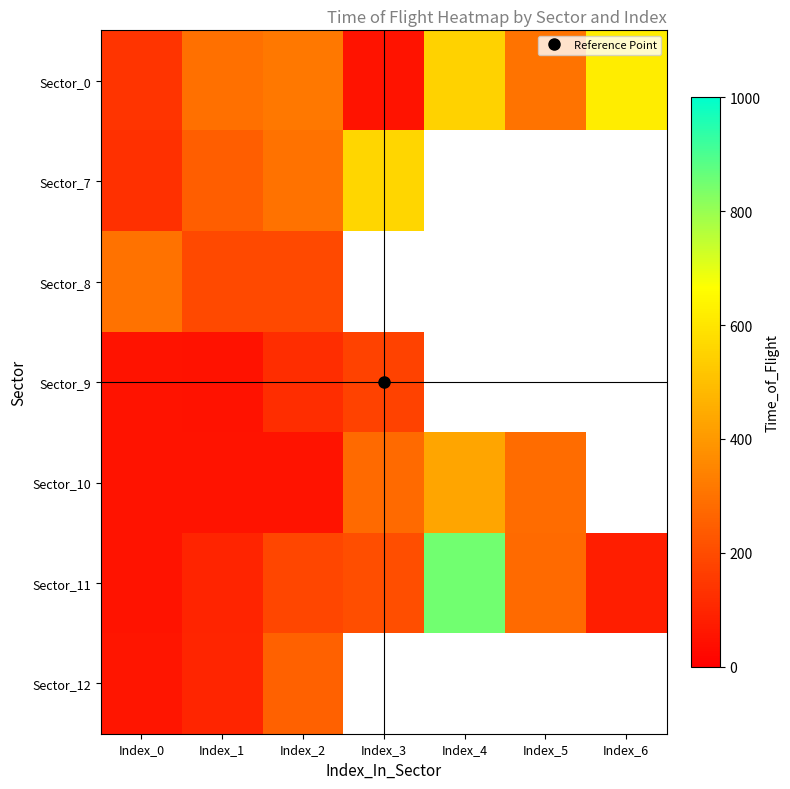

Count the number of data series in this chart.

7